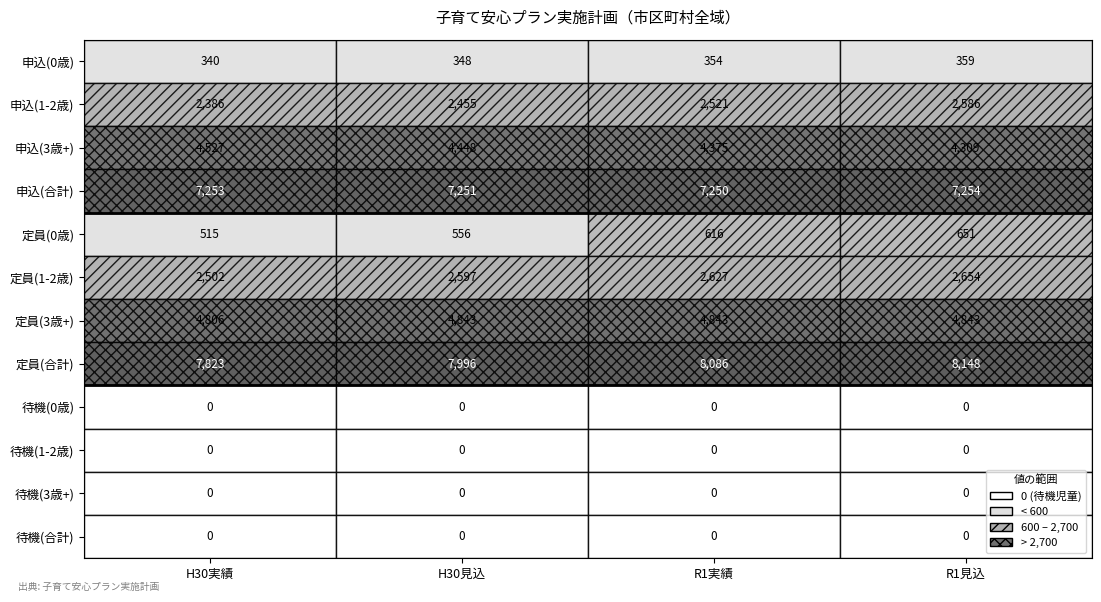

At how many categories does at least one series exceed 2408?

4